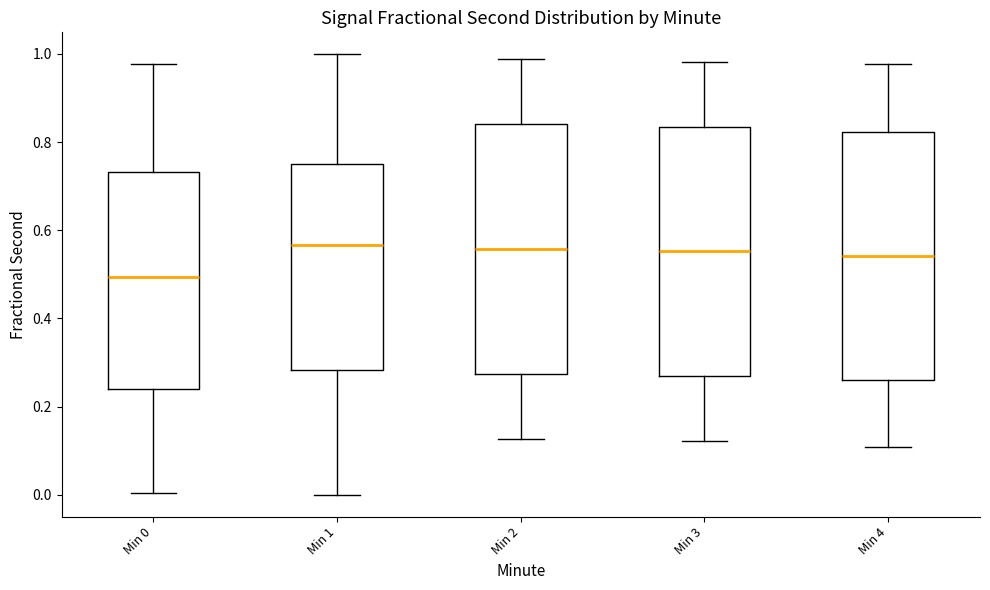

Where does the median line of the box for Min 3 sit on the y-axis? The values are not printed on the chart, so give them approximately, as read against the axis.

0.56